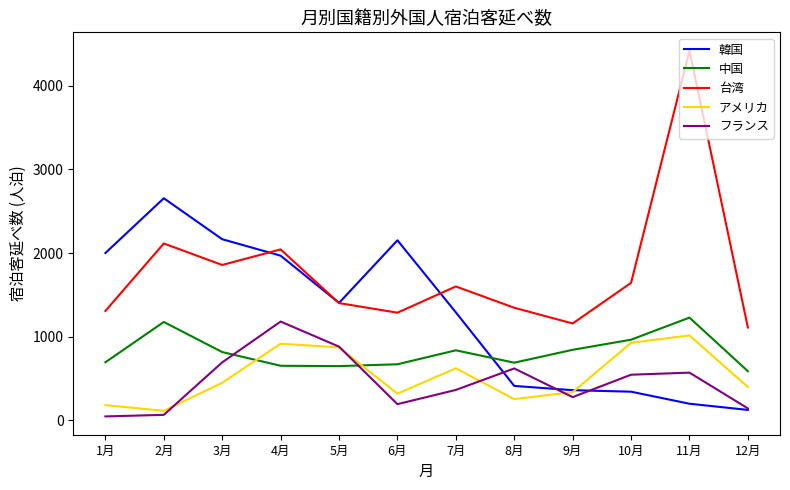

Does the chart have visible grid lines?

No